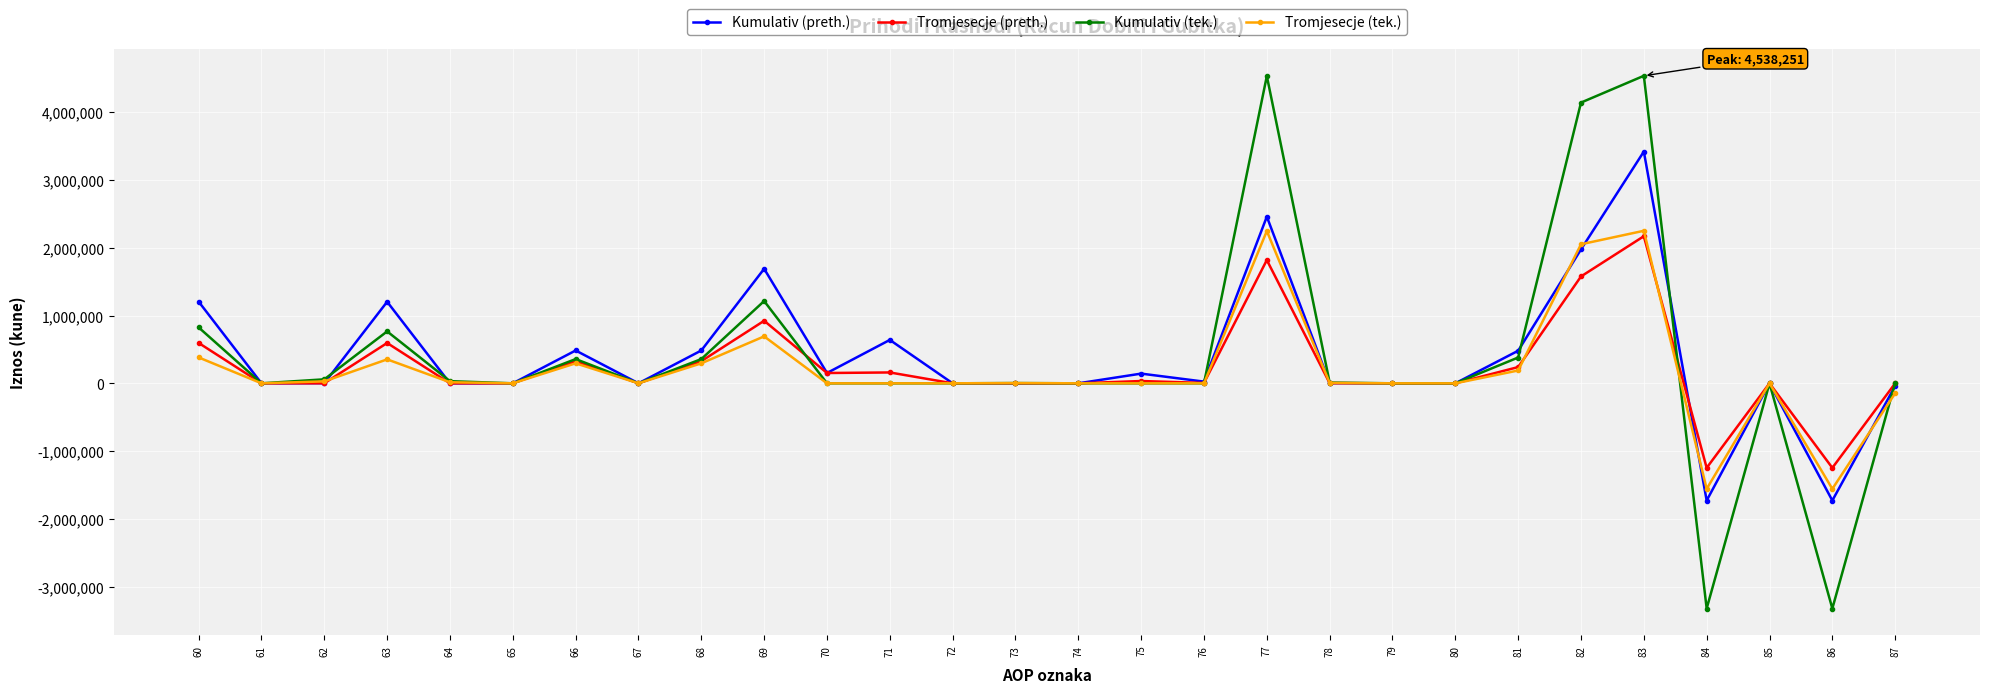

Between 60 and 78, which series saw the biggest shift?

Kumulativ (preth.)